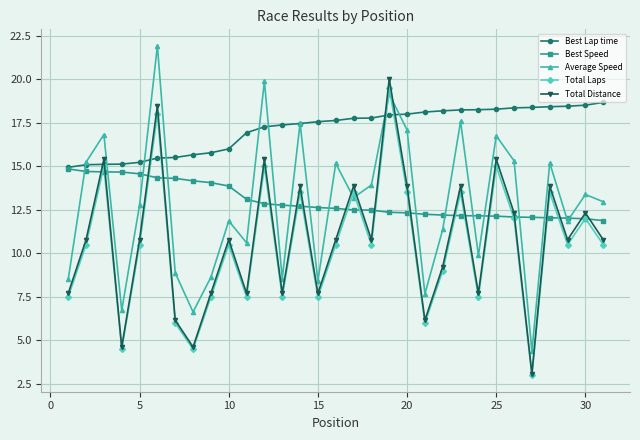

Which series has the widest spread of values?

Average Speed